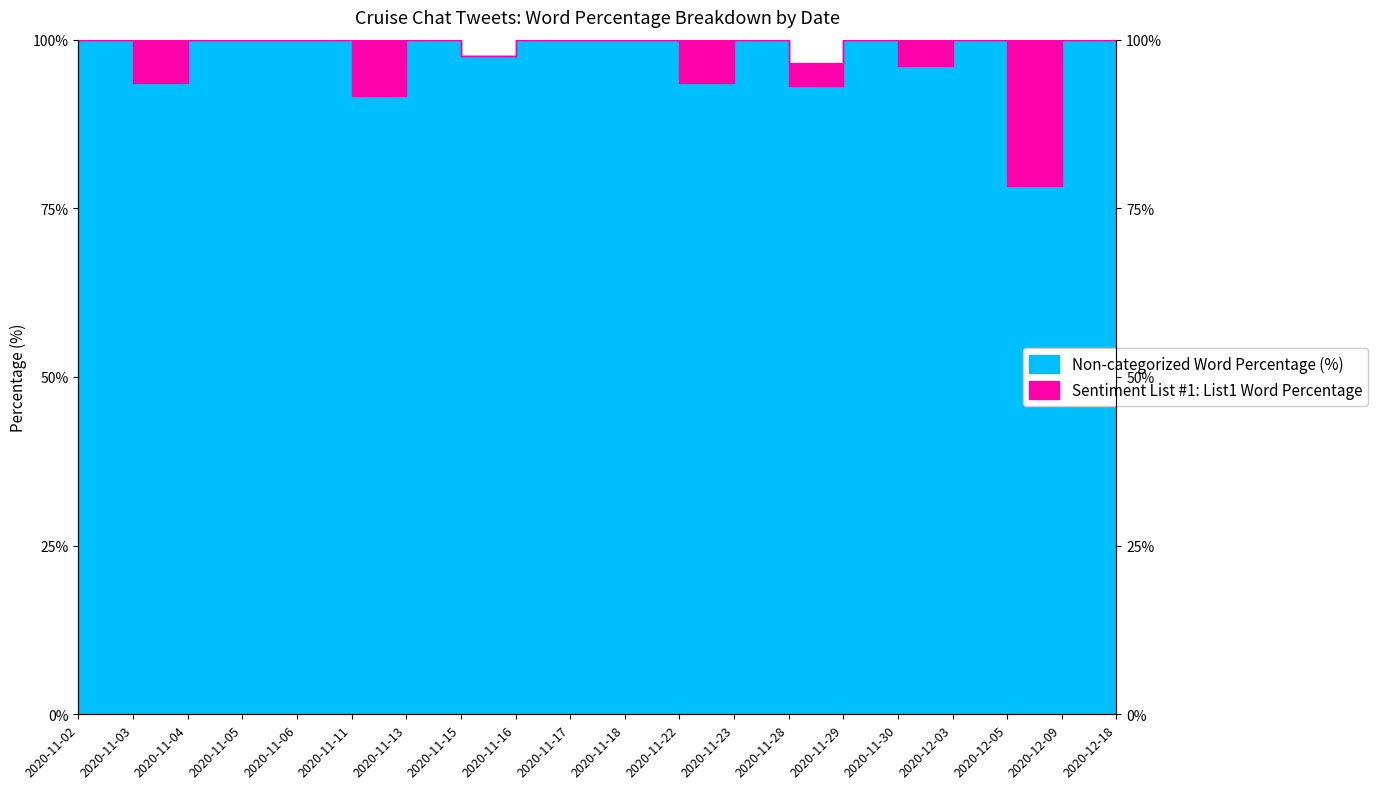

What is the label of the 4th point from the right?

2020-12-03